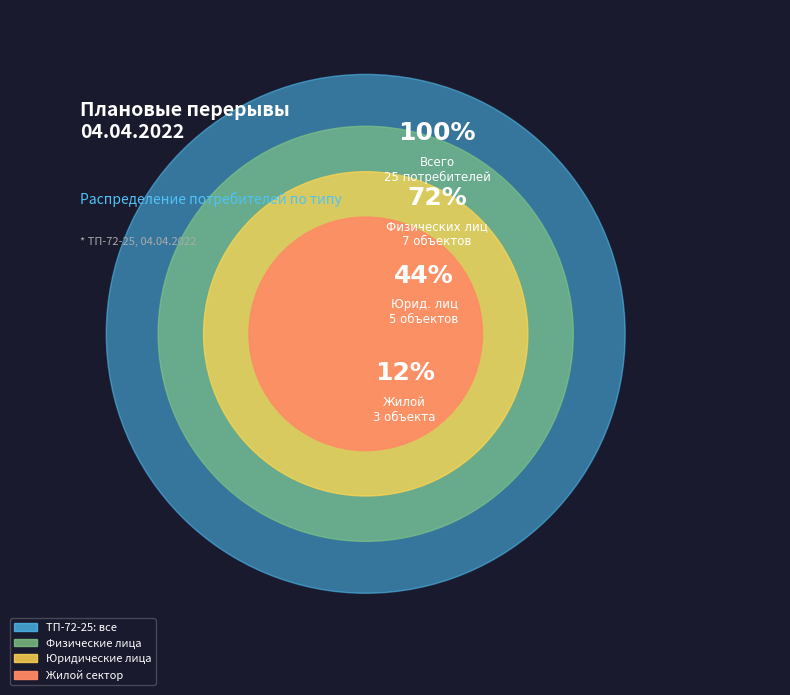

True or false: 19 accounts for 13% of the total.

False